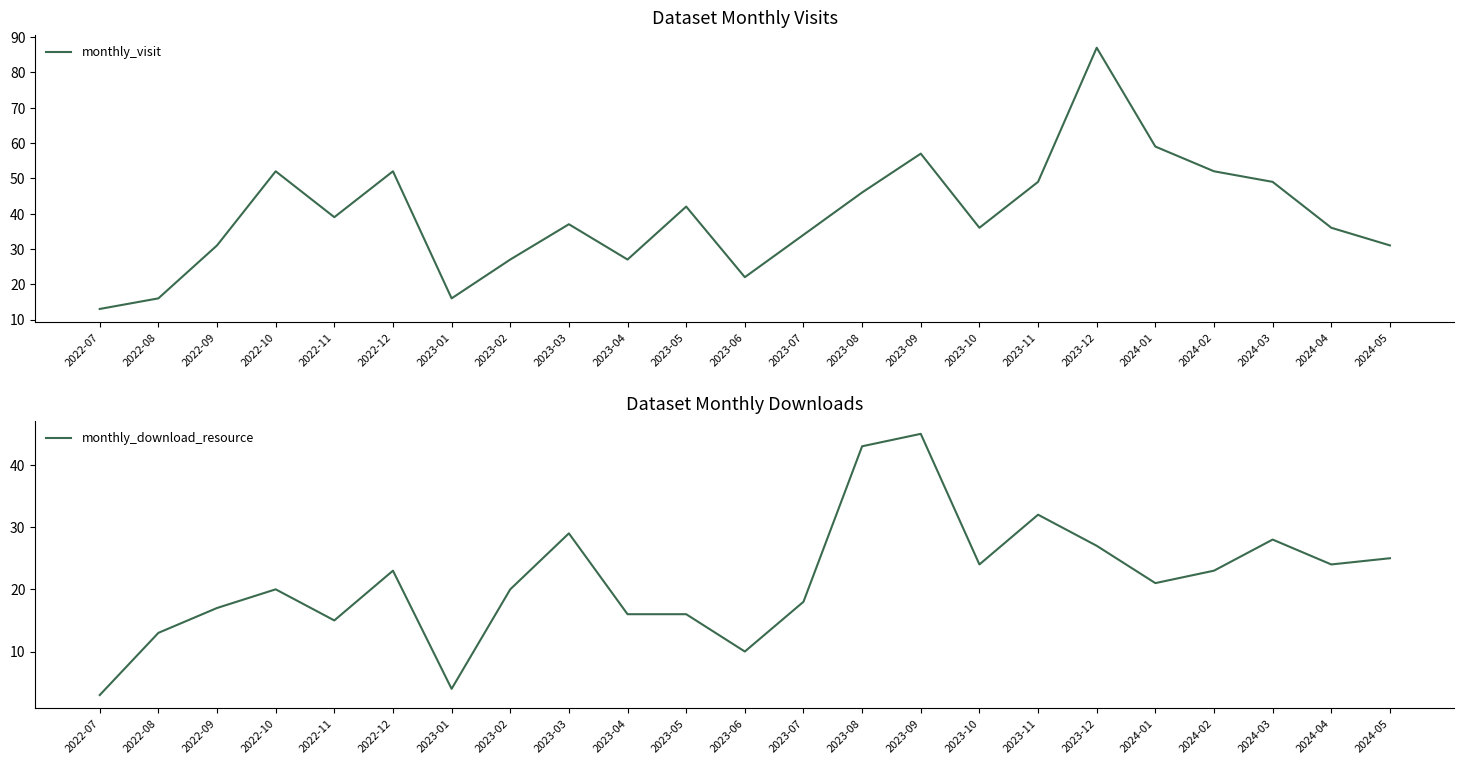

Where is the first local maximum for monthly_visit?

2022-10